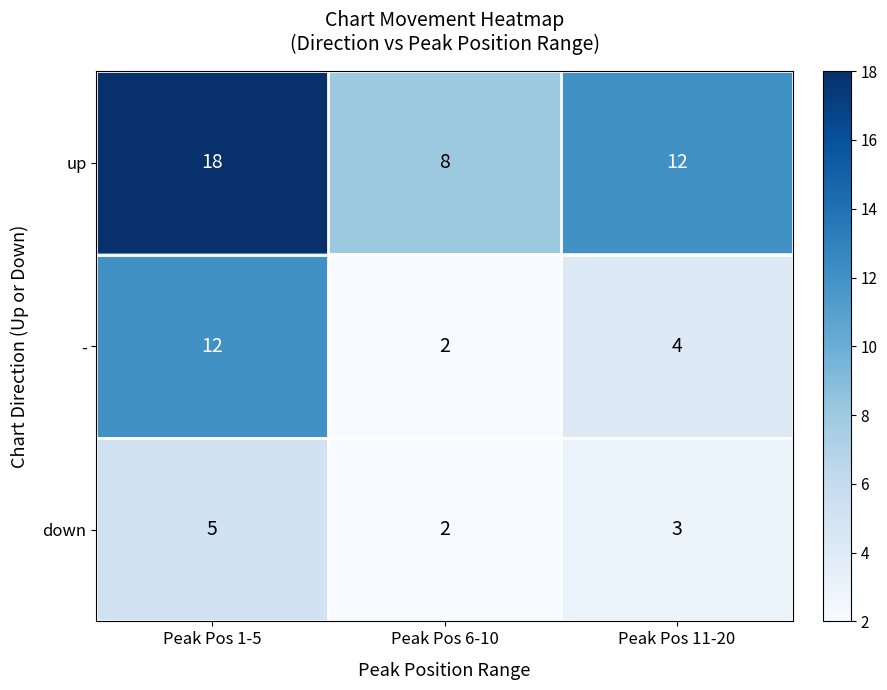

Which series changed the most between Peak Pos 6-10 and Peak Pos 11-20?

up